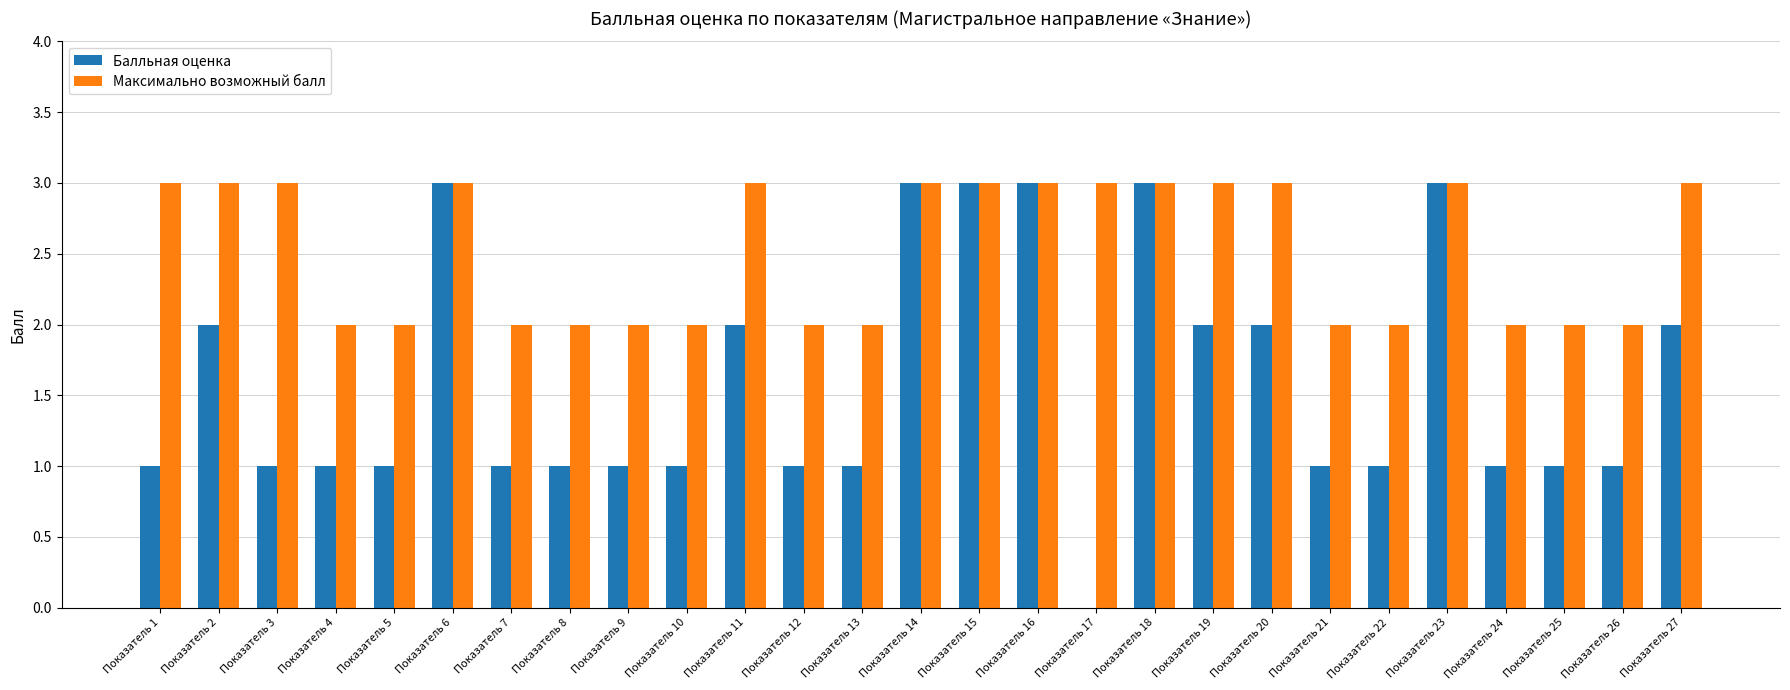

What is the highest value of the Балльная оценка series?

3